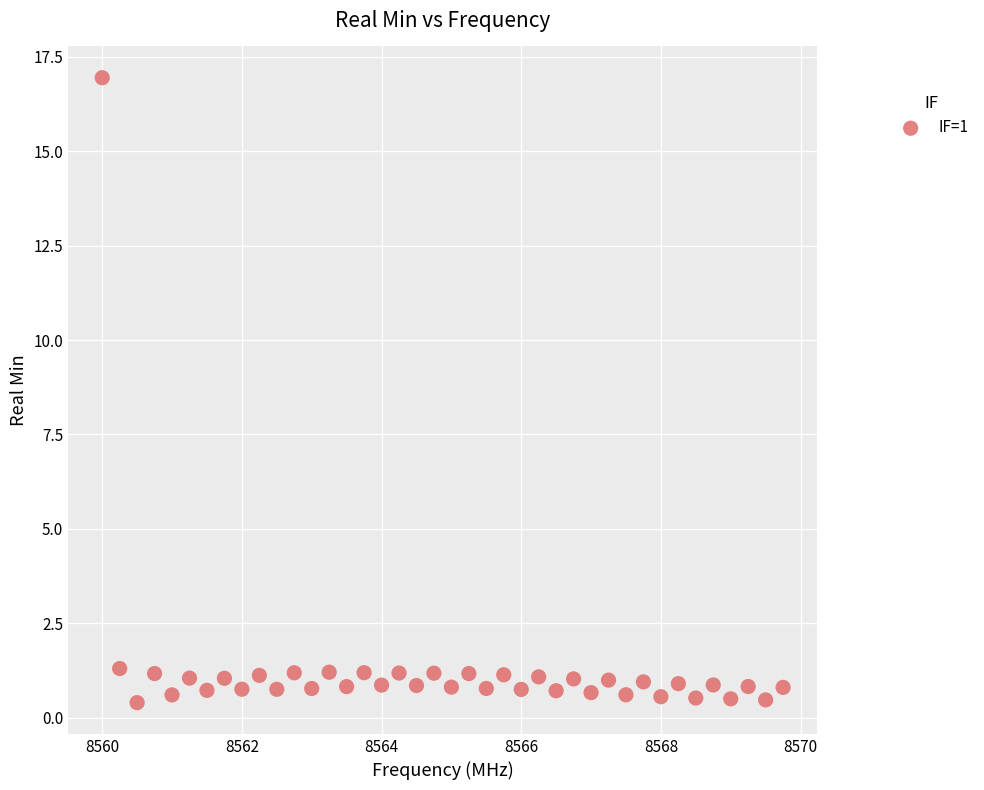

What is the range of X values (max minus min)?

9.8